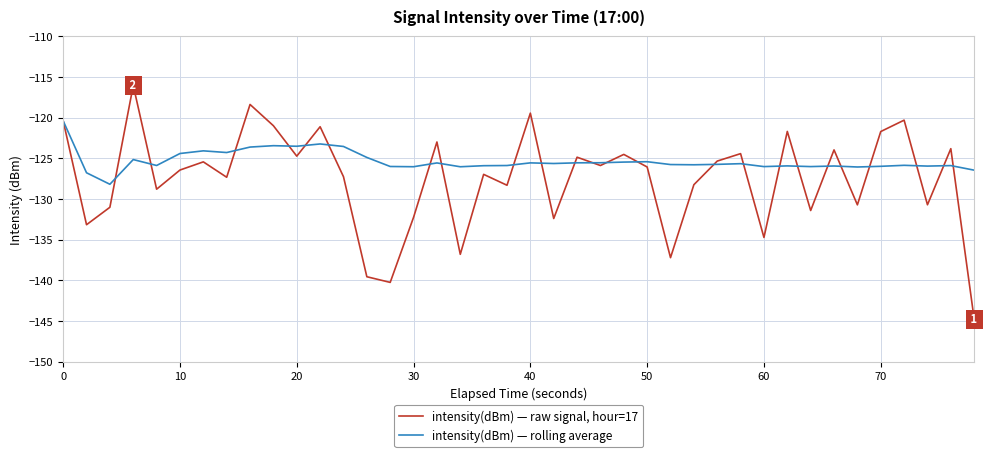

What is the greatest value displayed?

-116.0